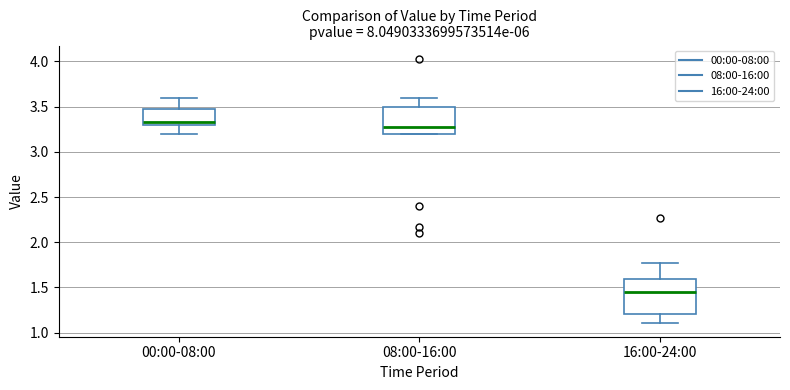

Comparing the boxes themselves (not the whiskers), which one is the tallest?

16:00-24:00